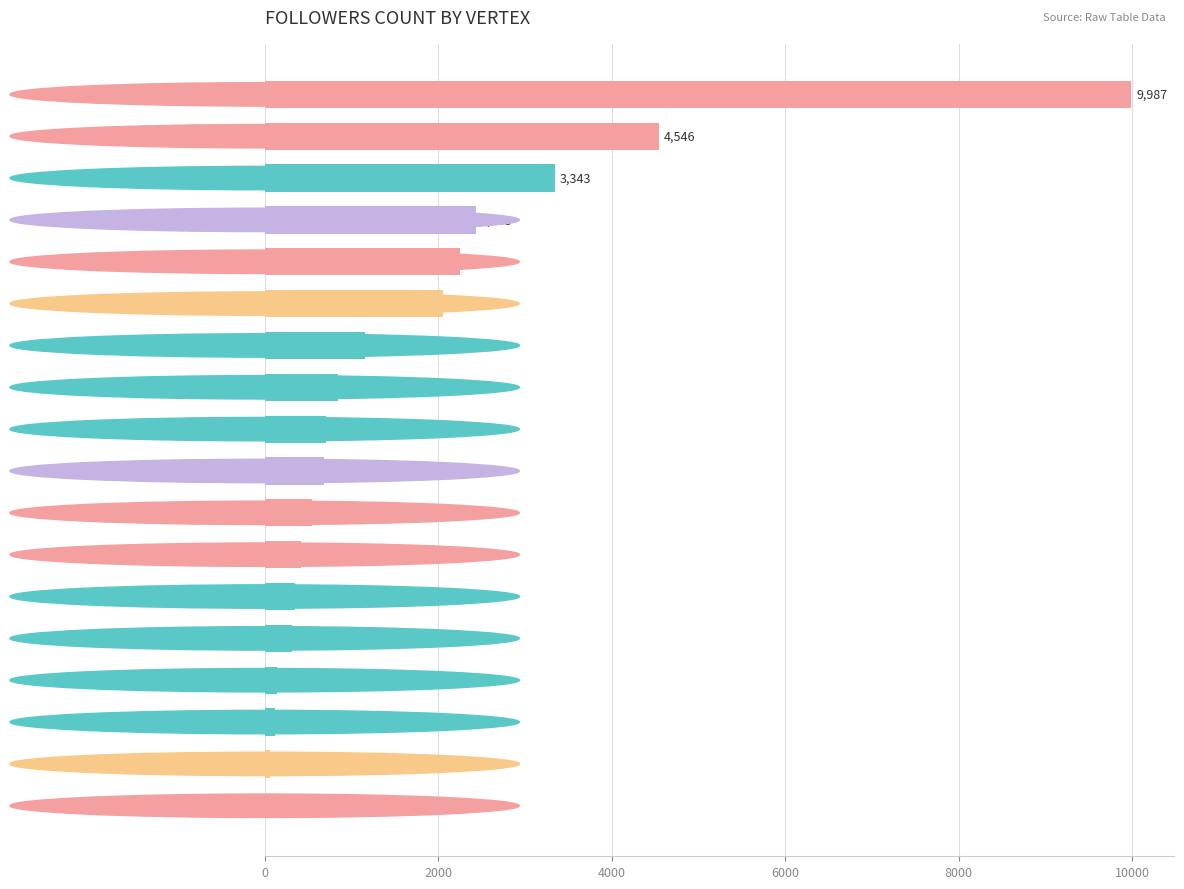

Reading top to bottom, list all the values displayed in this chart.

uk_biobank=9987	debbiekennett=4546	ngalehealth=3343	nyoei=2433	amitvkhera=2246	geneticsmbbs=2053	ksuhre=1154	wait_sasha=848	fiona_cruk=705	medisapiens=679	erobertson02=547	mleaconnally=422	blarodlo13=351	pmissier=311	yoginichudasama=137	rcoptimalhealth=122	gabriel_aurelie=67	rt_sridhar=7